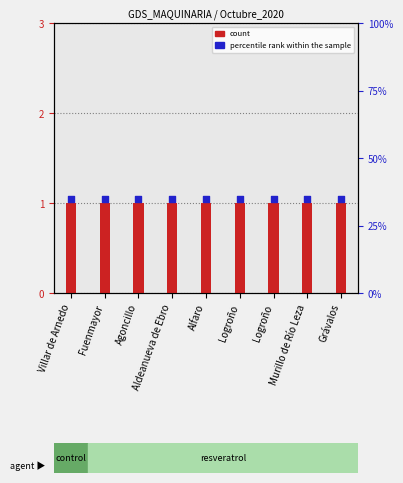

At which category is the sum across all series the highest?

Villar de Arnedo